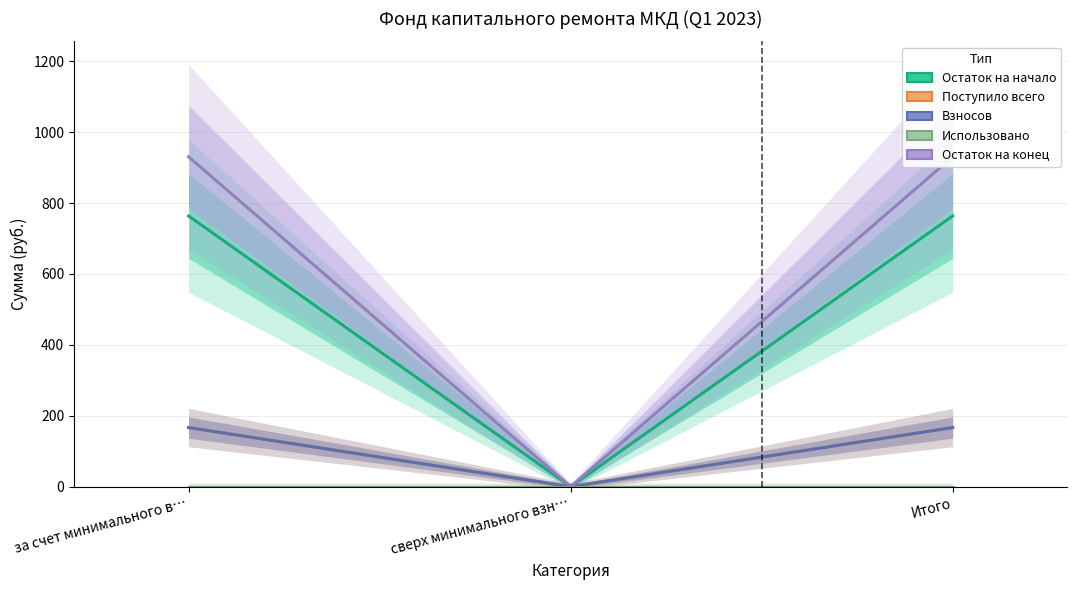

Which category has the lowest value across all series?

сверх минимального взноса